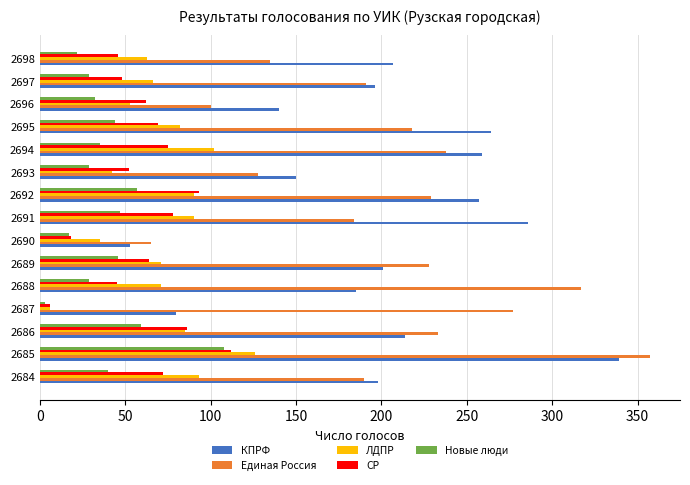

At how many categories does at least one series exceed 99?

14